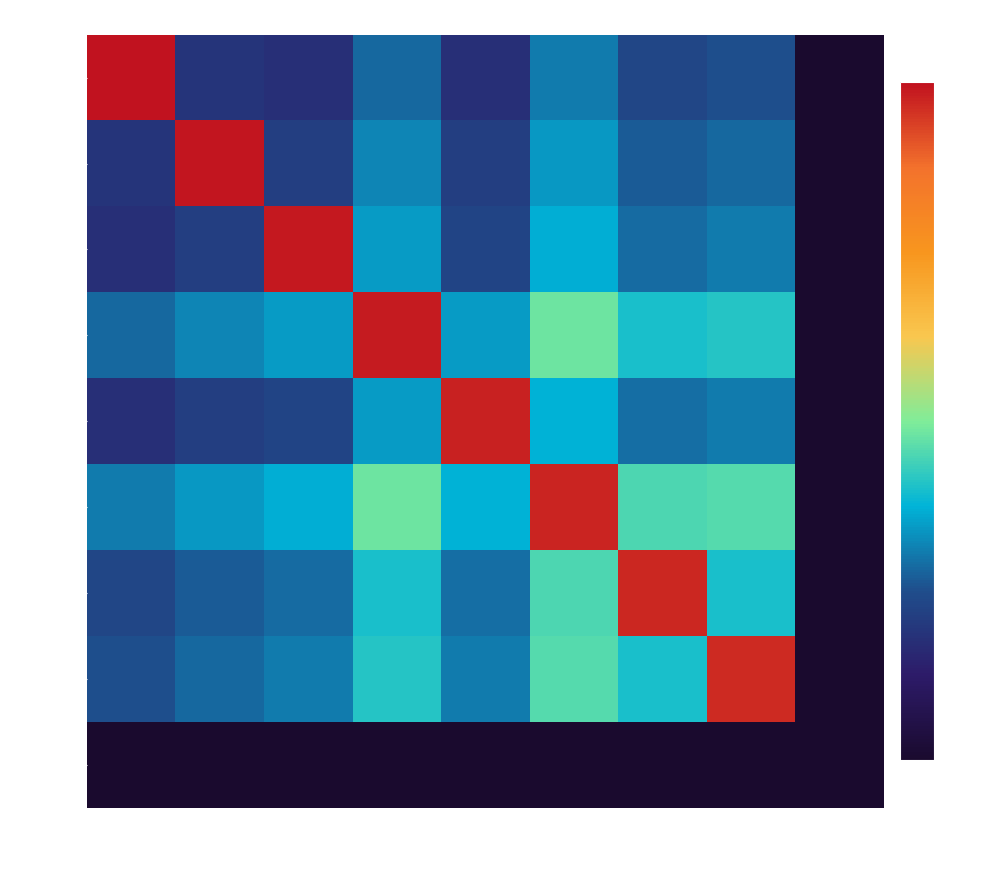

Reading left to right, list all the values displayed in this chart.

Ben: Ben=0.1	Alexis=0.0	Kenny=0.0	Michelle=0.0	Bobby=0.0	felix=0.0	Dayton=0.0	Scott=0.0	Jim=0.0
Alexis: Ben=0.0	Alexis=0.1	Kenny=0.0	Michelle=0.0	Bobby=0.0	felix=0.0	Dayton=0.0	Scott=0.0	Jim=0.0
Kenny: Ben=0.0	Alexis=0.0	Kenny=0.1	Michelle=0.0	Bobby=0.0	felix=0.0	Dayton=0.0	Scott=0.0	Jim=0.0
Michelle: Ben=0.0	Alexis=0.0	Kenny=0.0	Michelle=0.1	Bobby=0.0	felix=0.0	Dayton=0.0	Scott=0.0	Jim=0.0
Bobby: Ben=0.0	Alexis=0.0	Kenny=0.0	Michelle=0.0	Bobby=0.1	felix=0.0	Dayton=0.0	Scott=0.0	Jim=0.0
felix: Ben=0.0	Alexis=0.0	Kenny=0.0	Michelle=0.0	Bobby=0.0	felix=0.1	Dayton=0.0	Scott=0.0	Jim=0.0
Dayton: Ben=0.0	Alexis=0.0	Kenny=0.0	Michelle=0.0	Bobby=0.0	felix=0.0	Dayton=0.1	Scott=0.0	Jim=0.0
Scott: Ben=0.0	Alexis=0.0	Kenny=0.0	Michelle=0.0	Bobby=0.0	felix=0.0	Dayton=0.0	Scott=0.1	Jim=0.0
Jim: Ben=0.0	Alexis=0.0	Kenny=0.0	Michelle=0.0	Bobby=0.0	felix=0.0	Dayton=0.0	Scott=0.0	Jim=0.0